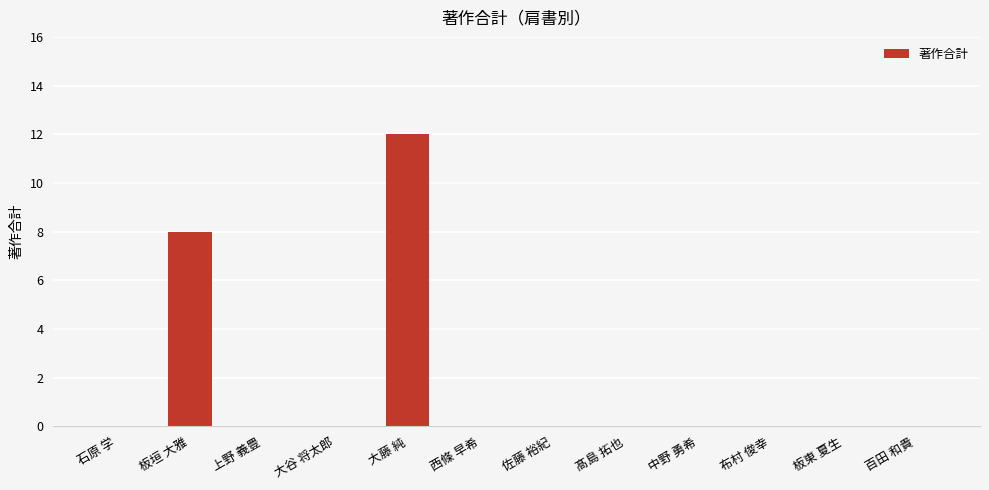

Reading left to right, extract all data points from this chart.

石原 学=0	板垣 大雅=8	上野 義豊=0	大谷 将太郎=0	大藤 純=12	西條 早希=0	佐藤 裕紀=0	髙島 拓也=0	中野 勇希=0	布村 俊幸=0	板東 夏生=0	百田 和貴=0